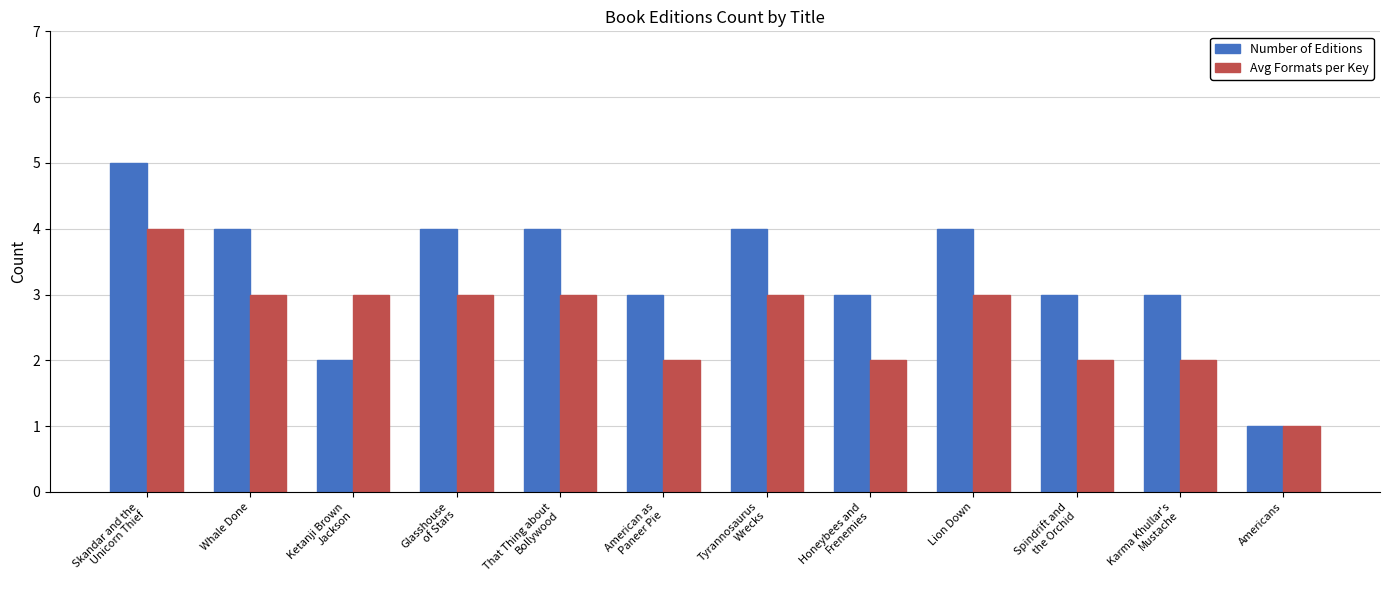

Which series has the largest range (max minus min)?

Number of Editions